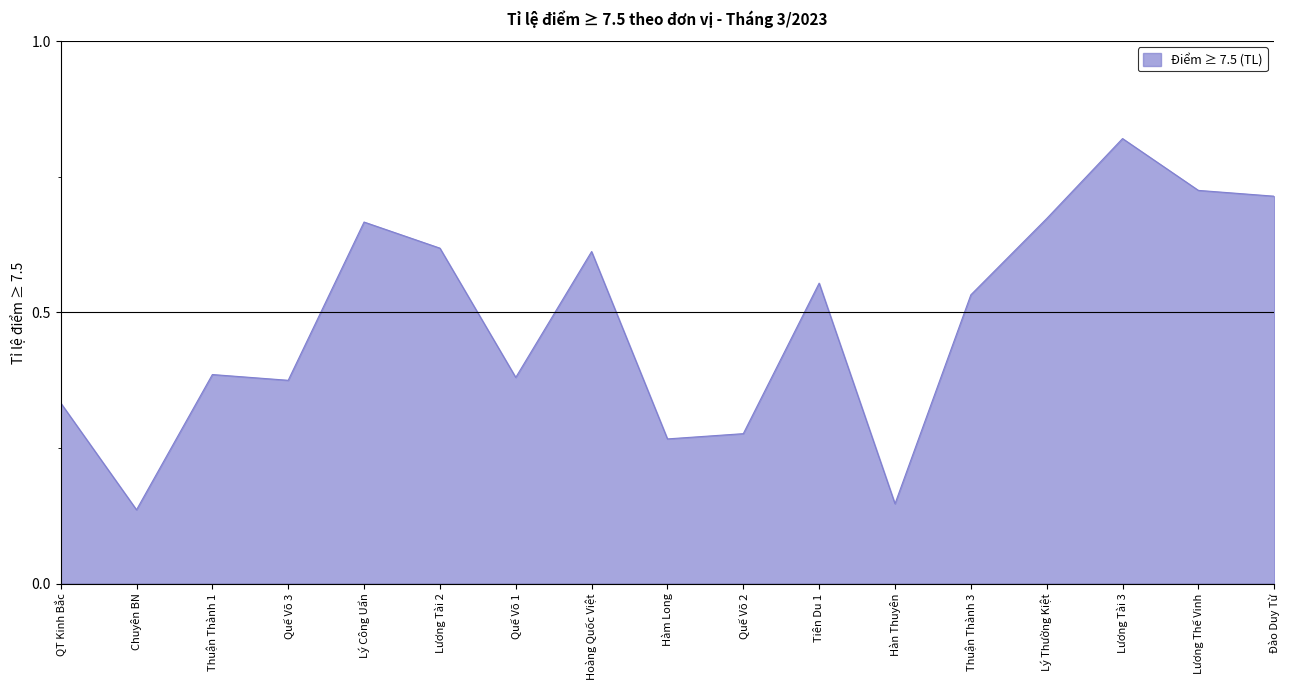

Between Hàn Thuyên and QT Kinh Bắc, which is larger?

QT Kinh Bắc